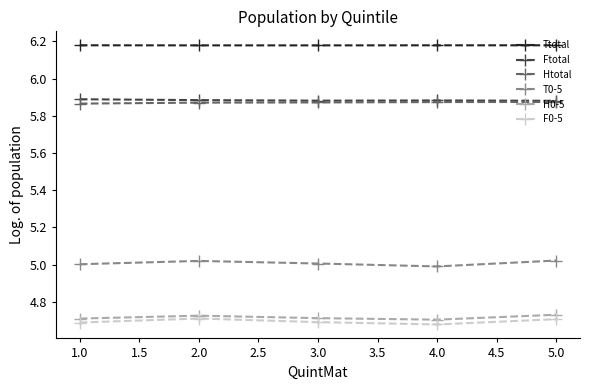

What is the total value across all series at 2.0?

32.4